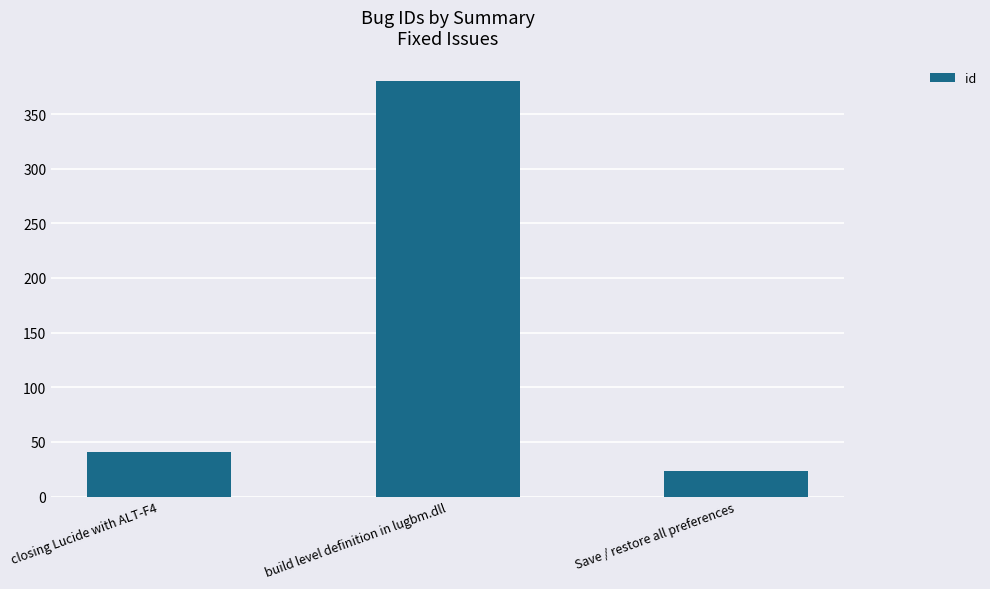

Approximately how many times larger is the value at Save / restore all preferences compared to build level definition in lugbm.dll?

0.1